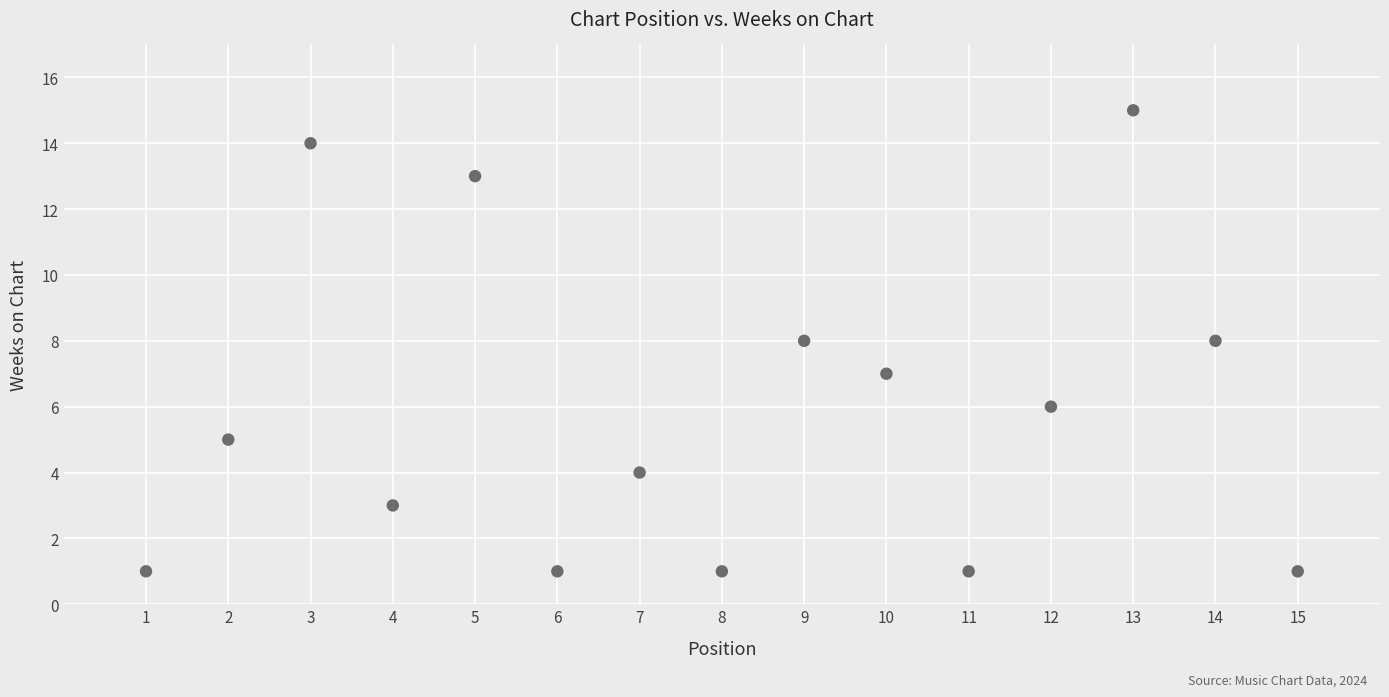

What is the range of X values (max minus min)?

14